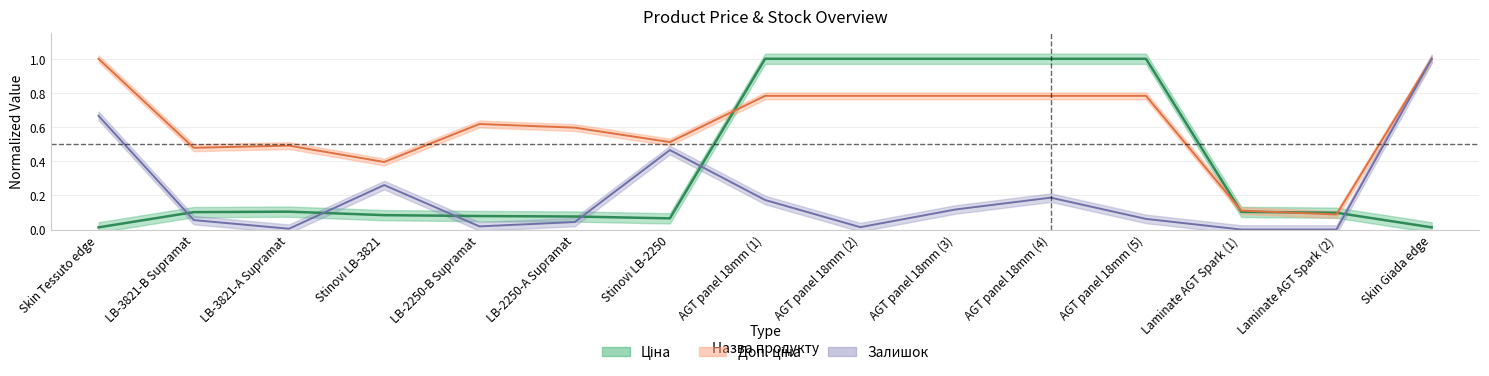

What is the highest value of the Доп. ціна series?

1.0